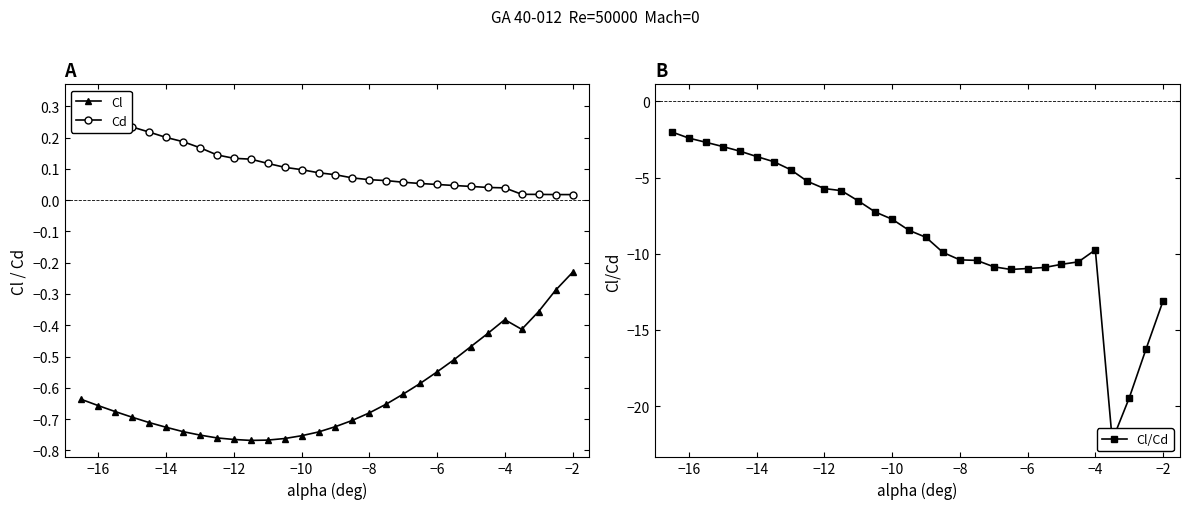

Which category has the highest value in the Cl series?

−2